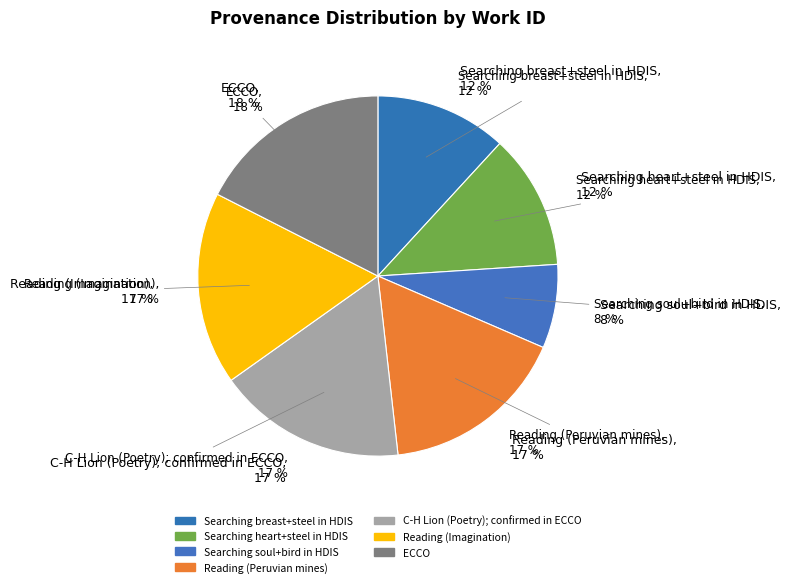

To the nearest percent, what portion does ECCO represent?

18%